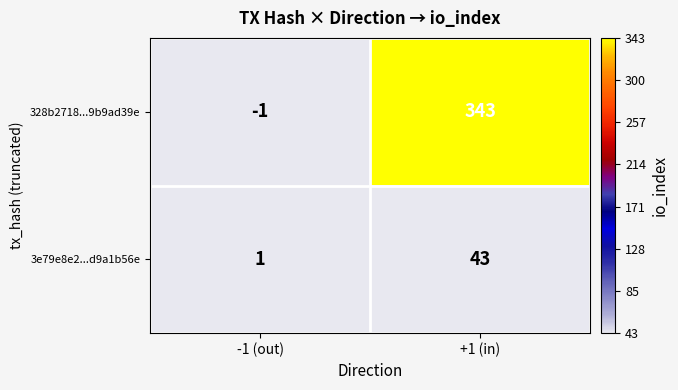

What is the average value of the 3e79e8e2...d9a1b56e series?

22